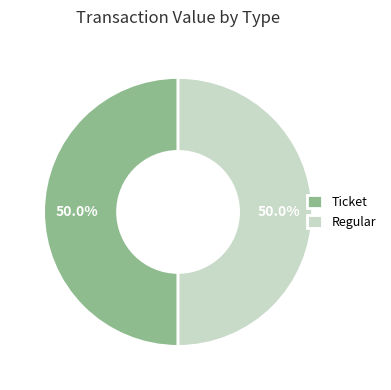

What is the total percentage of Ticket and Regular?

100.0%